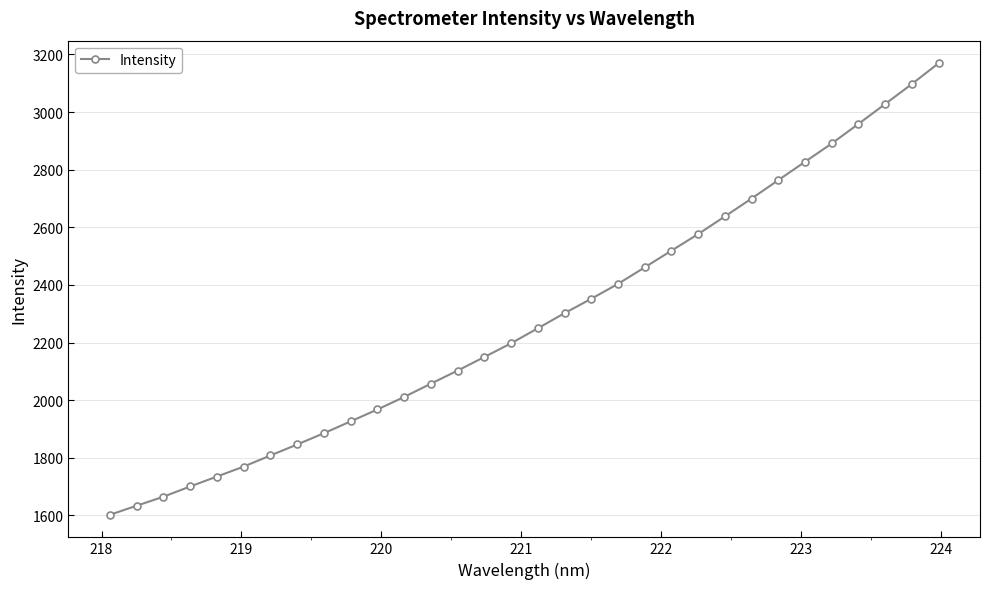

What is the value of the 7th point from the left?

1807.9